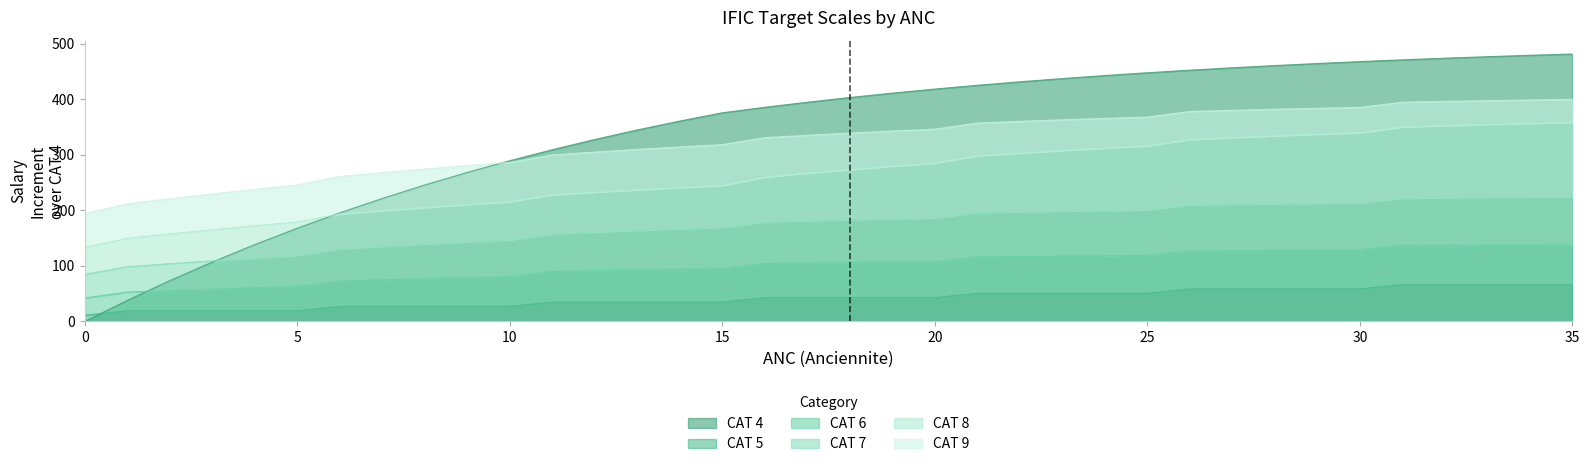

True or false: CAT 8 and CAT 6 cross at least once.

False